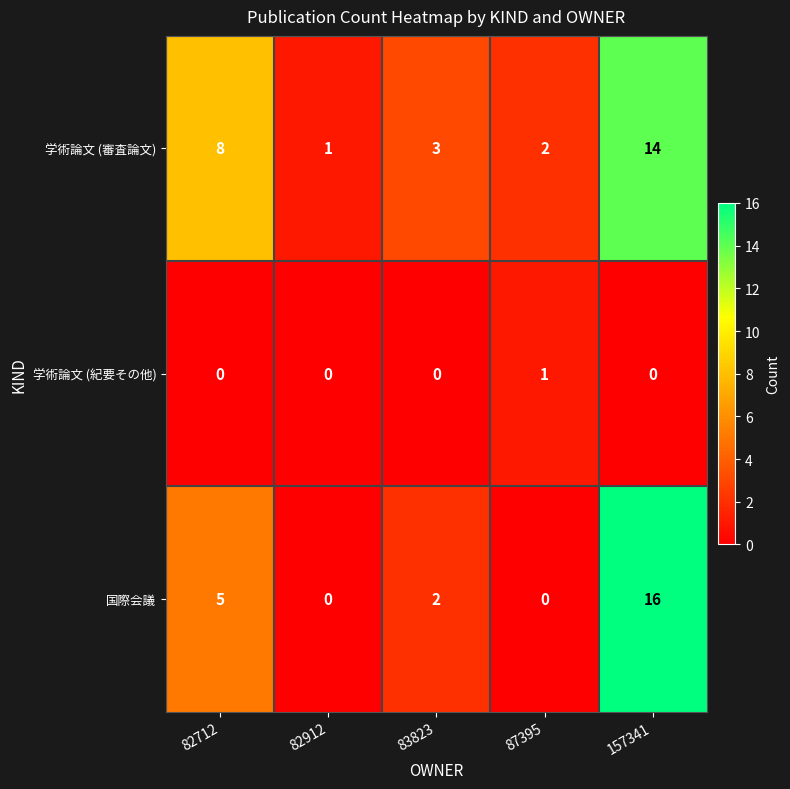

What is the sum of the 学術論文 (審査論文) values at 157341 and 87395?

16